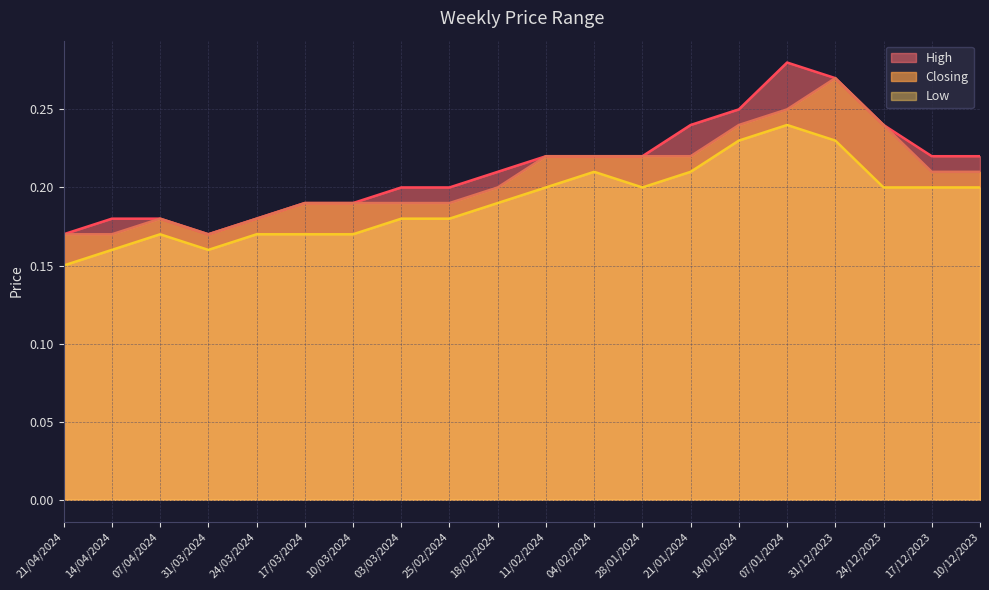

What are all the series names shown in the legend?

High, Closing, Low